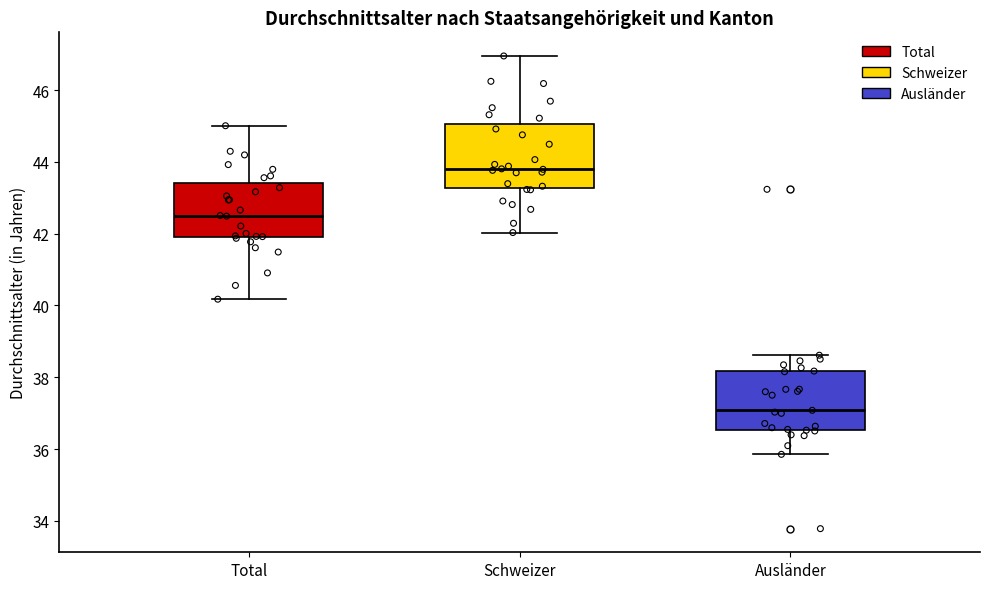

Where is the lower edge of the box for Ausländer on the y-axis? The values are not printed on the chart, so give them approximately, as read against the axis.

36.6